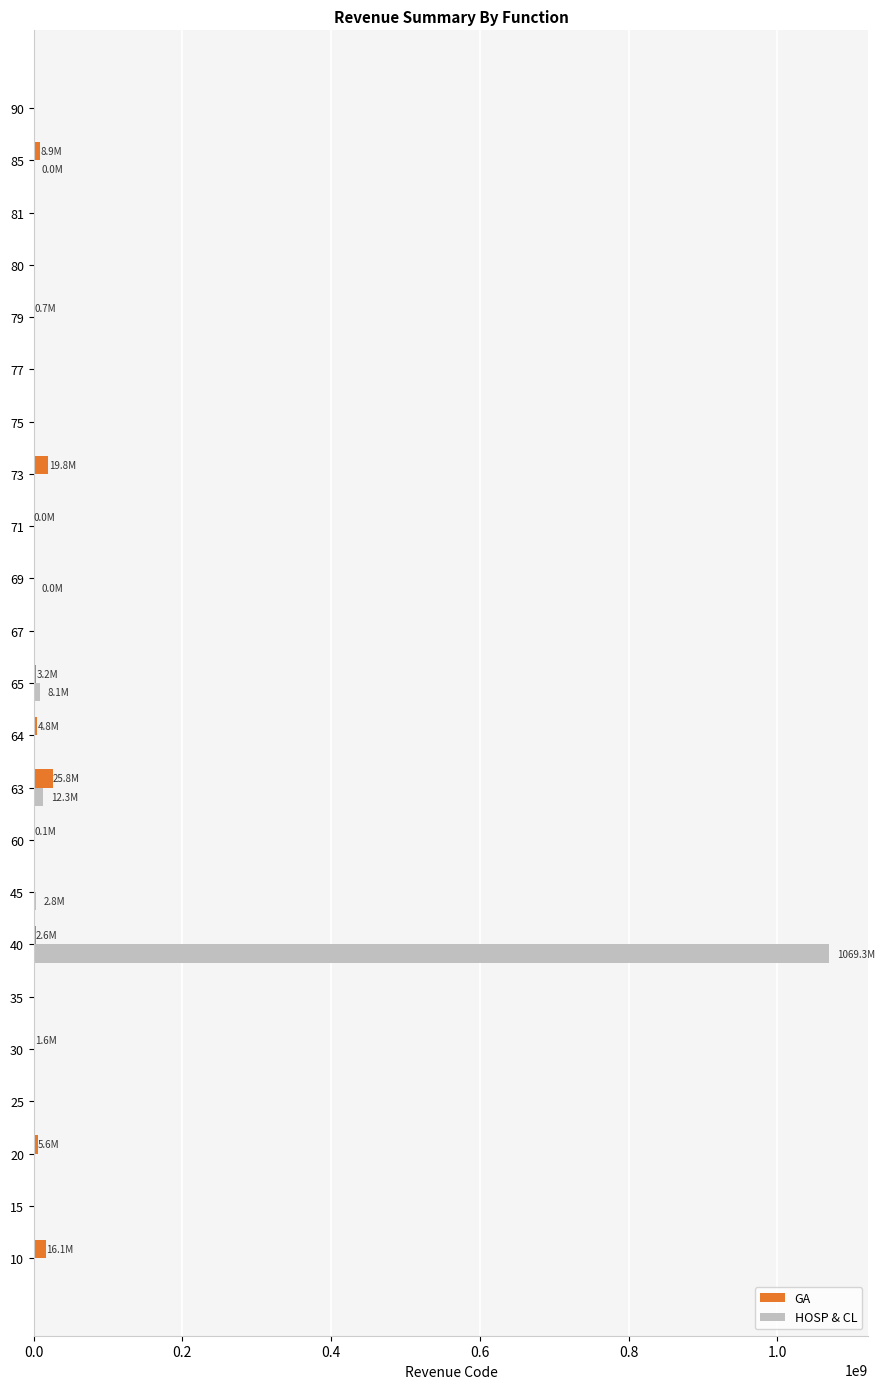

The value of HOSP & CL at 80 is 0. True or false?

True